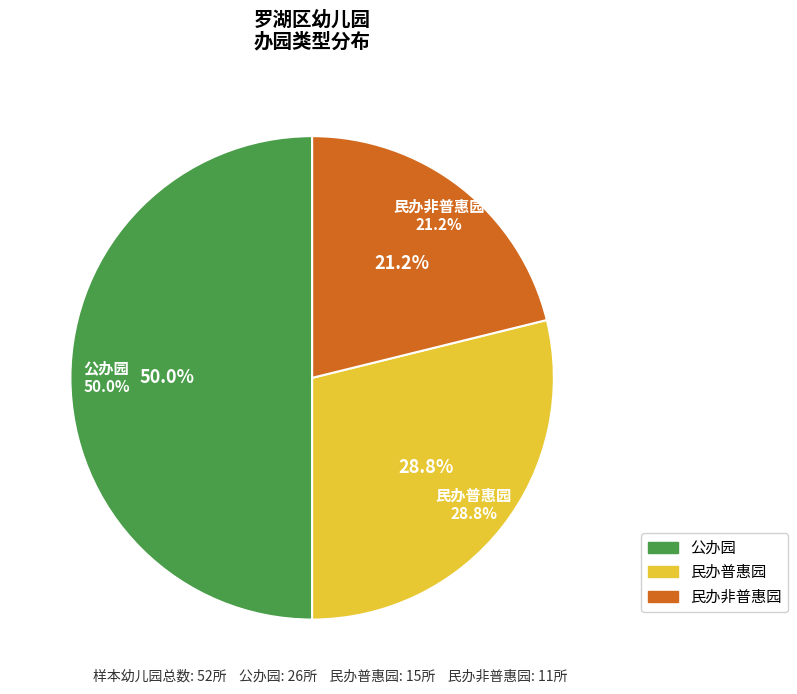

To the nearest percent, what is the average slice percentage?

33%